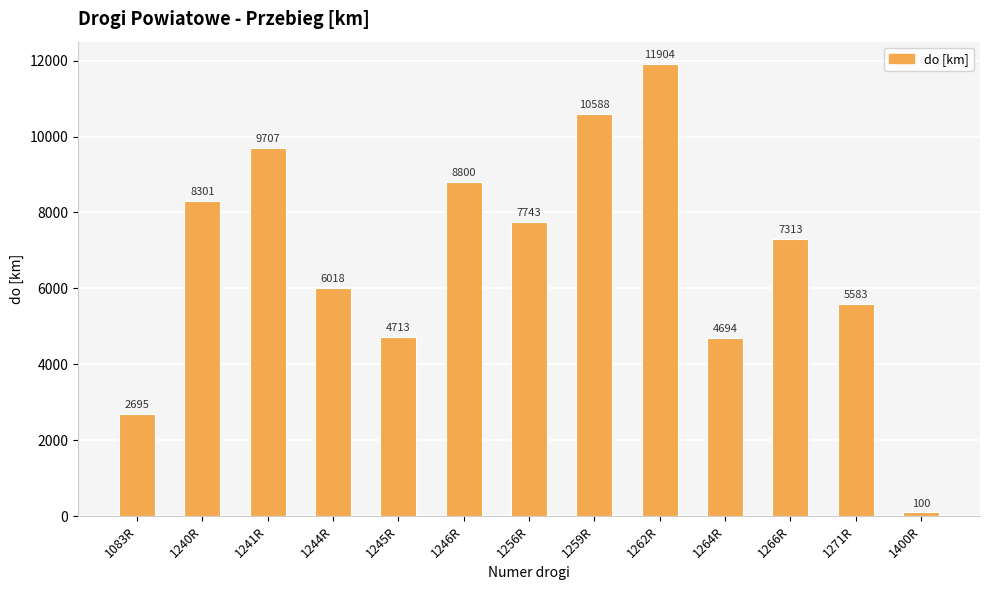

What is the difference between the values at 1244R and 1245R?

1305